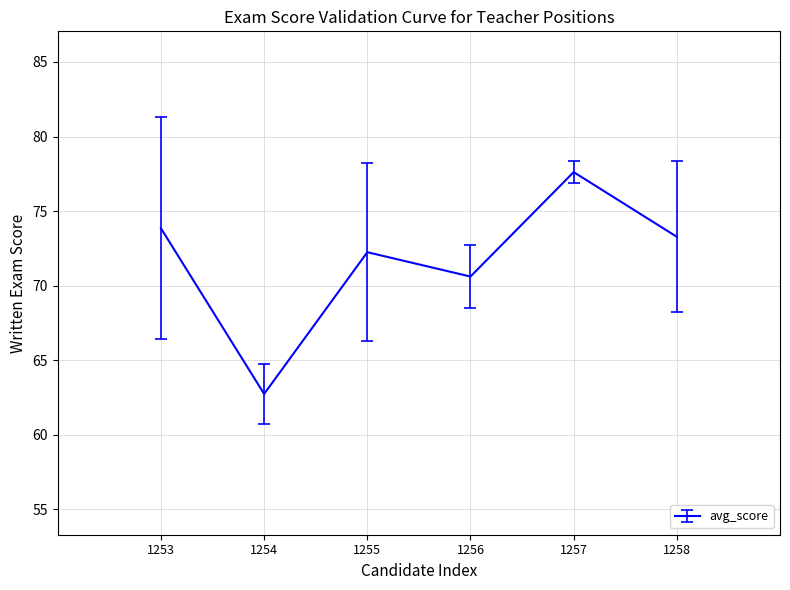

What is the average value?

71.7